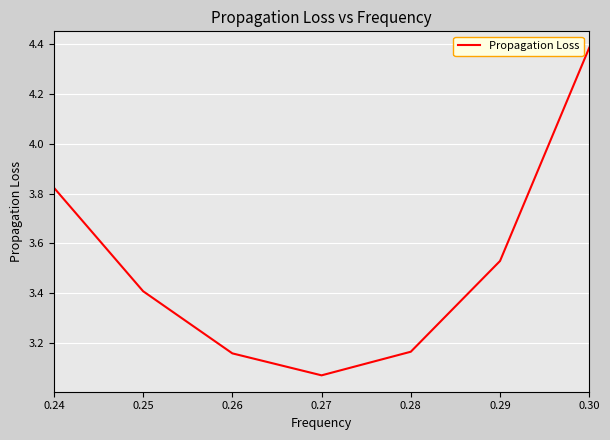

What is the maximum value shown in the chart?

4.4